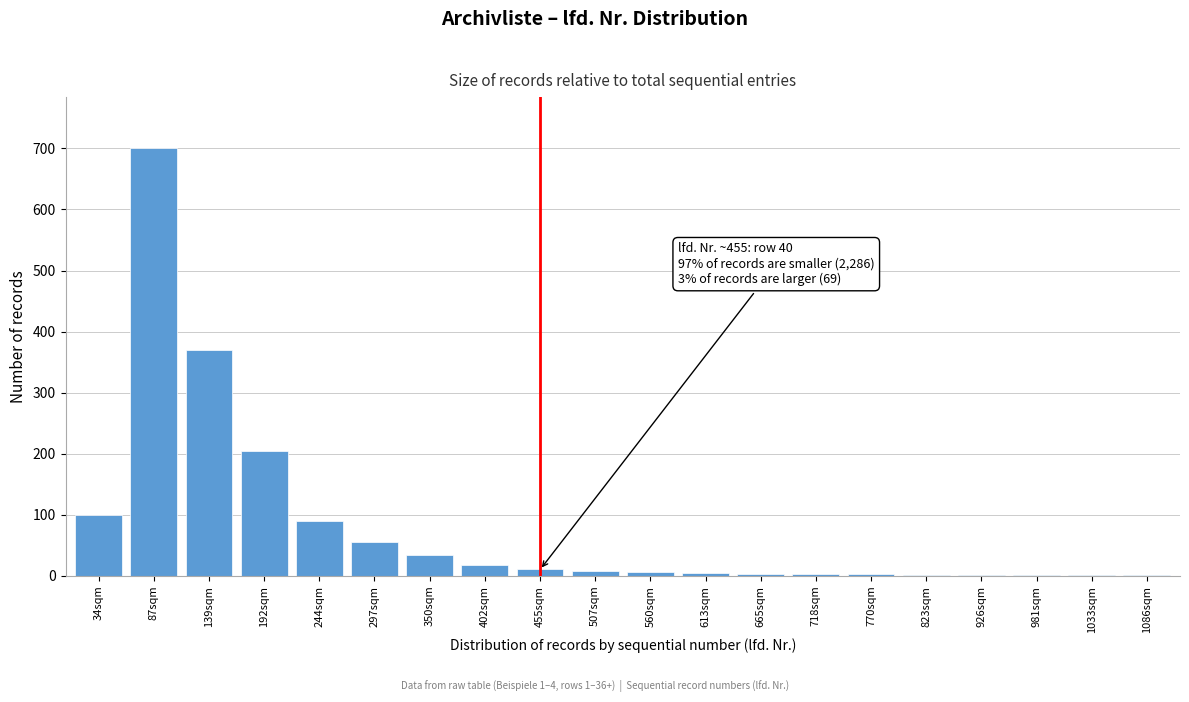

Which has a higher value, 34sqm or 192sqm?

192sqm